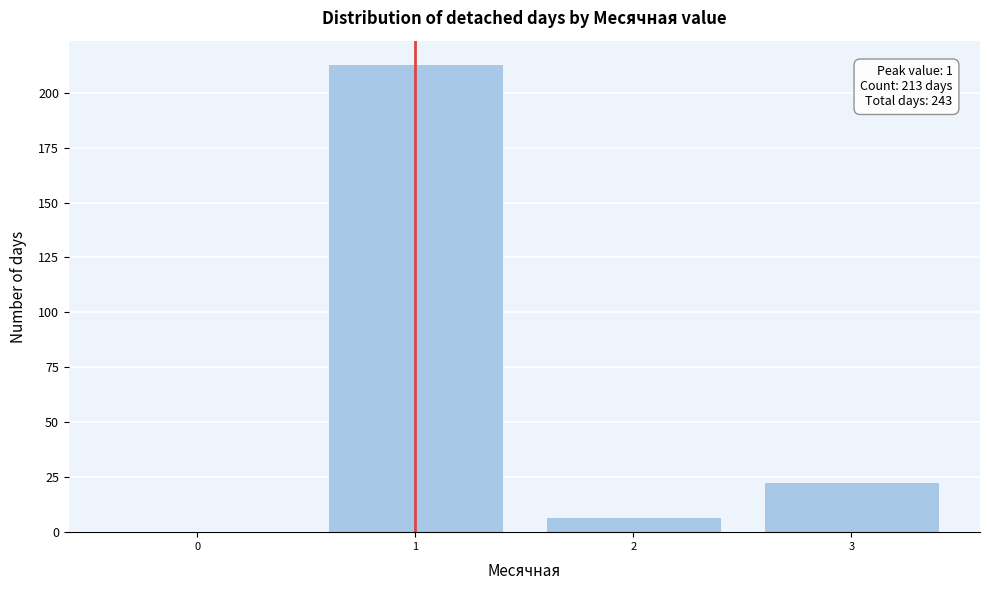

Reading right to left, extract all data points from this chart.

3=23	2=7	1=213	0=0